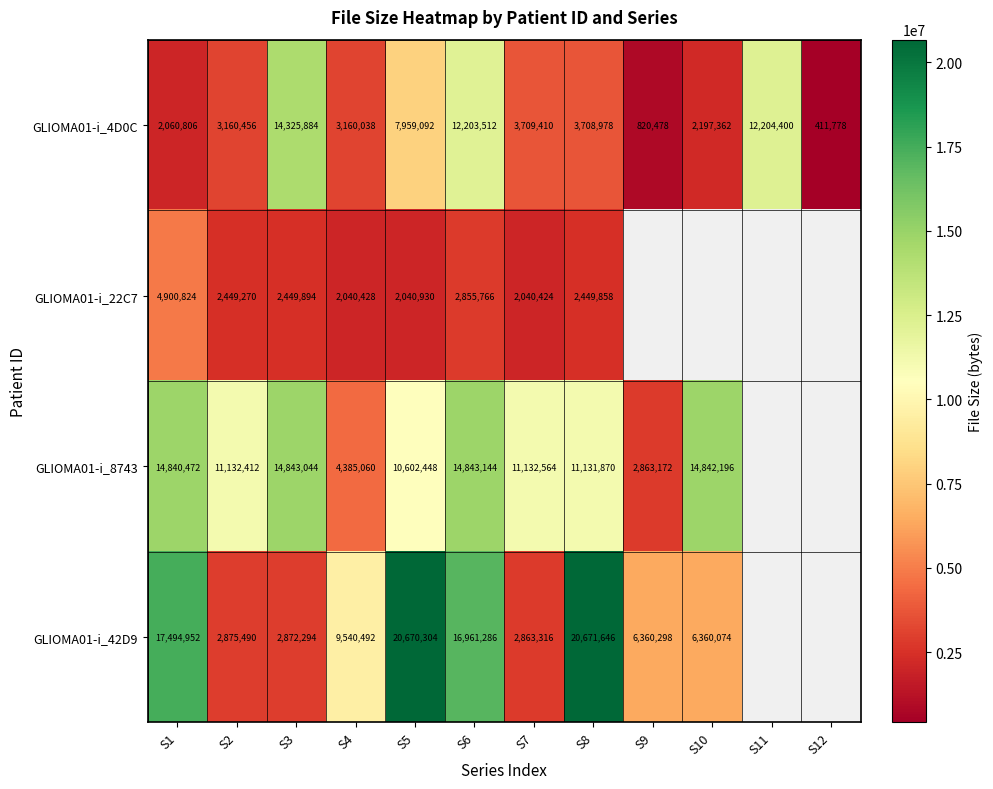

True or false: GLIOMA01-i_4D0C has a value of 411778 at S12.

True